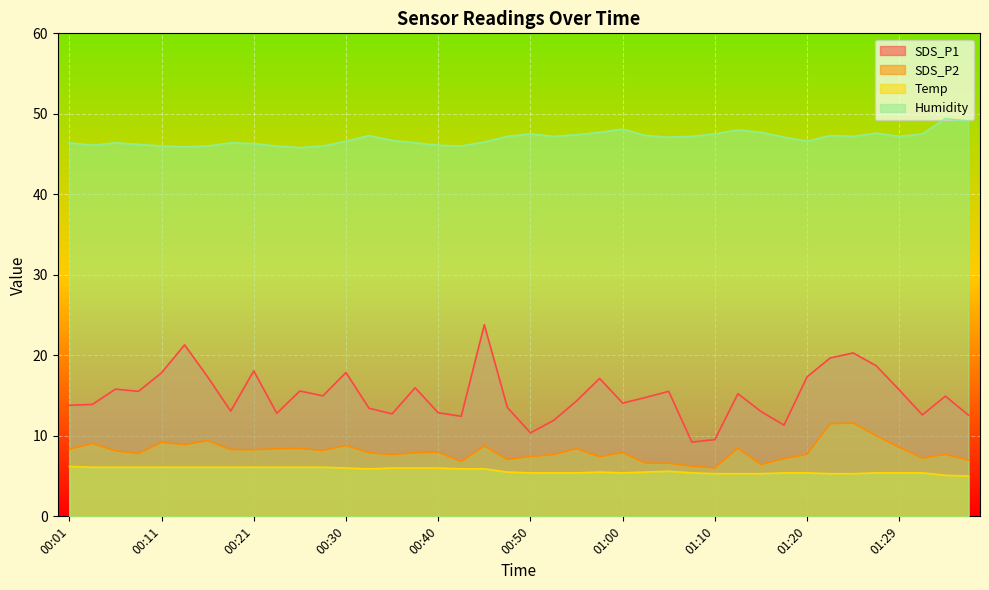

True or false: Humidity and Temp intersect in this chart.

False